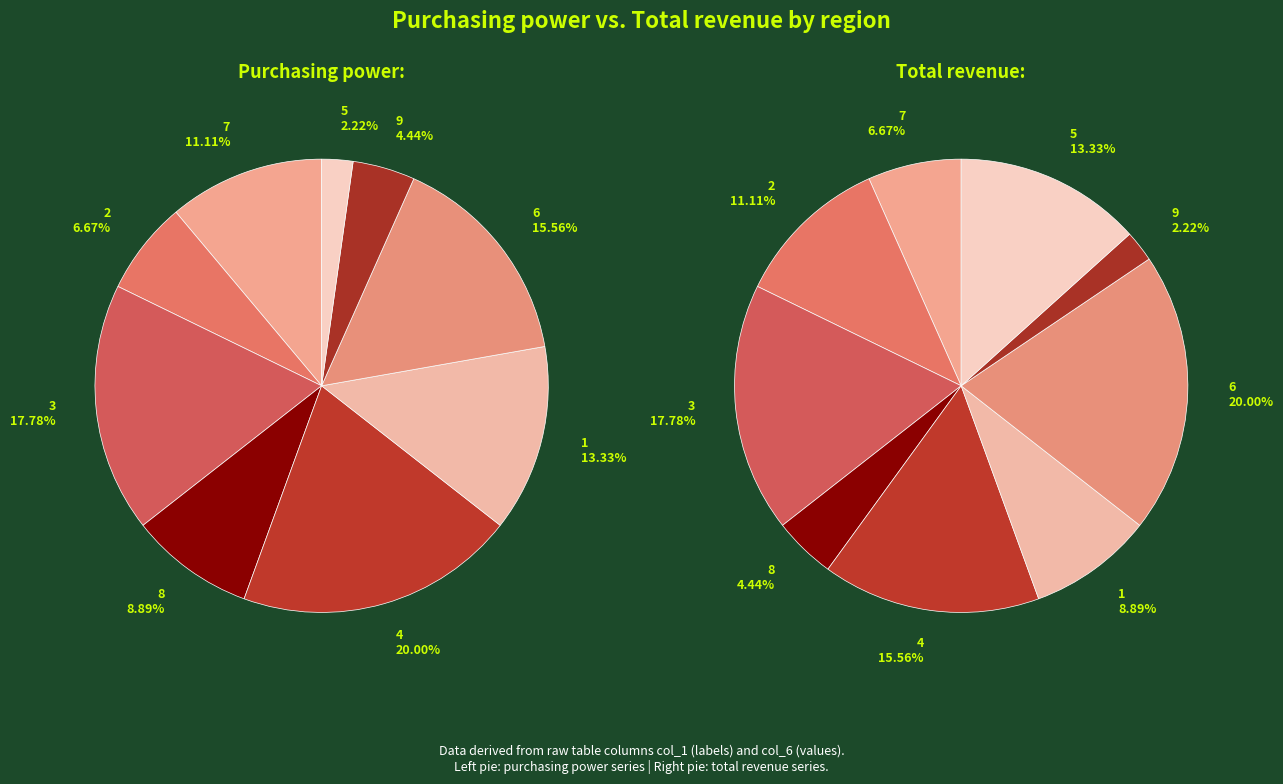

How many segments does this pie chart have?

9